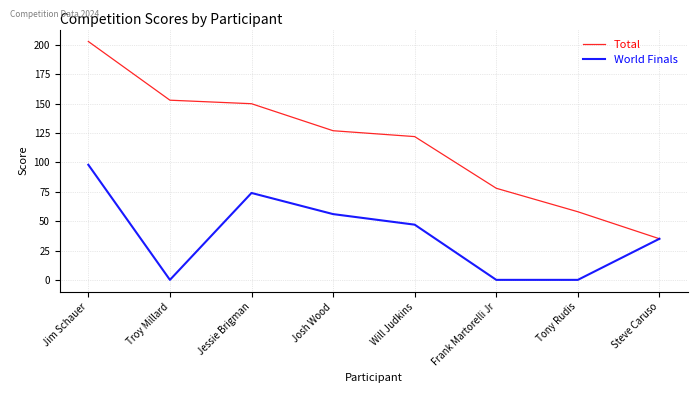

What is the average value of the Total series?

116